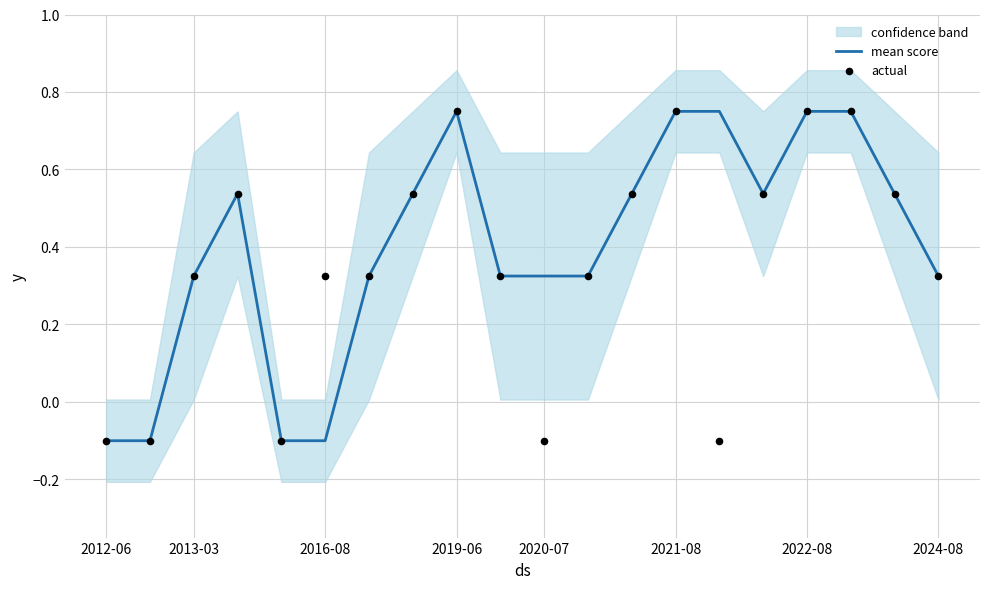

Where does the mean score series first go above 0?

2013-03